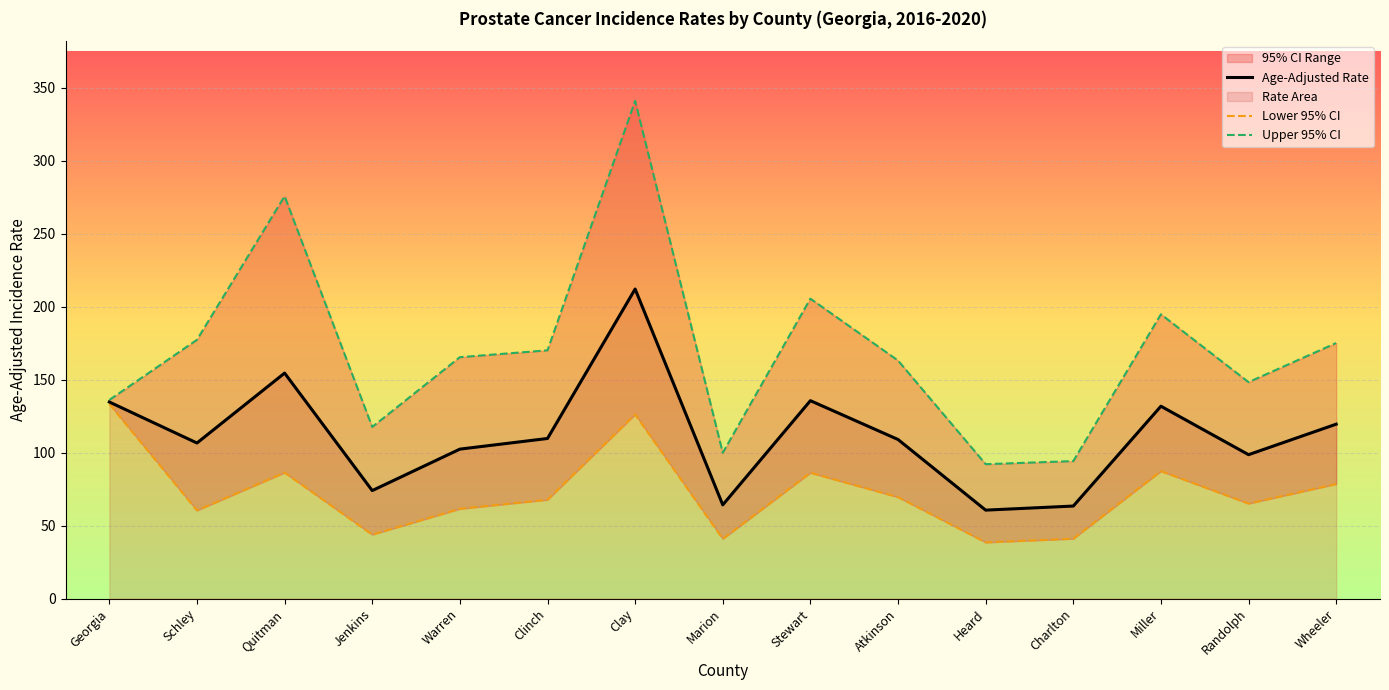

What is the value of the Lower 95% CI point at the 4th from the left?

43.8